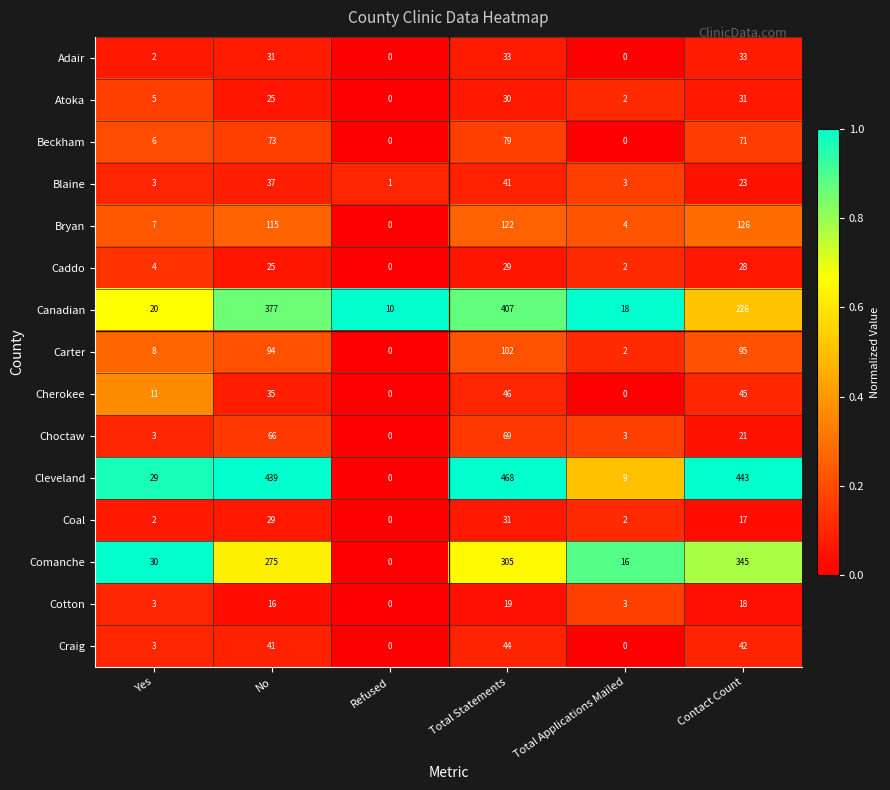

The value of Carter at Contact Count is 95. True or false?

True